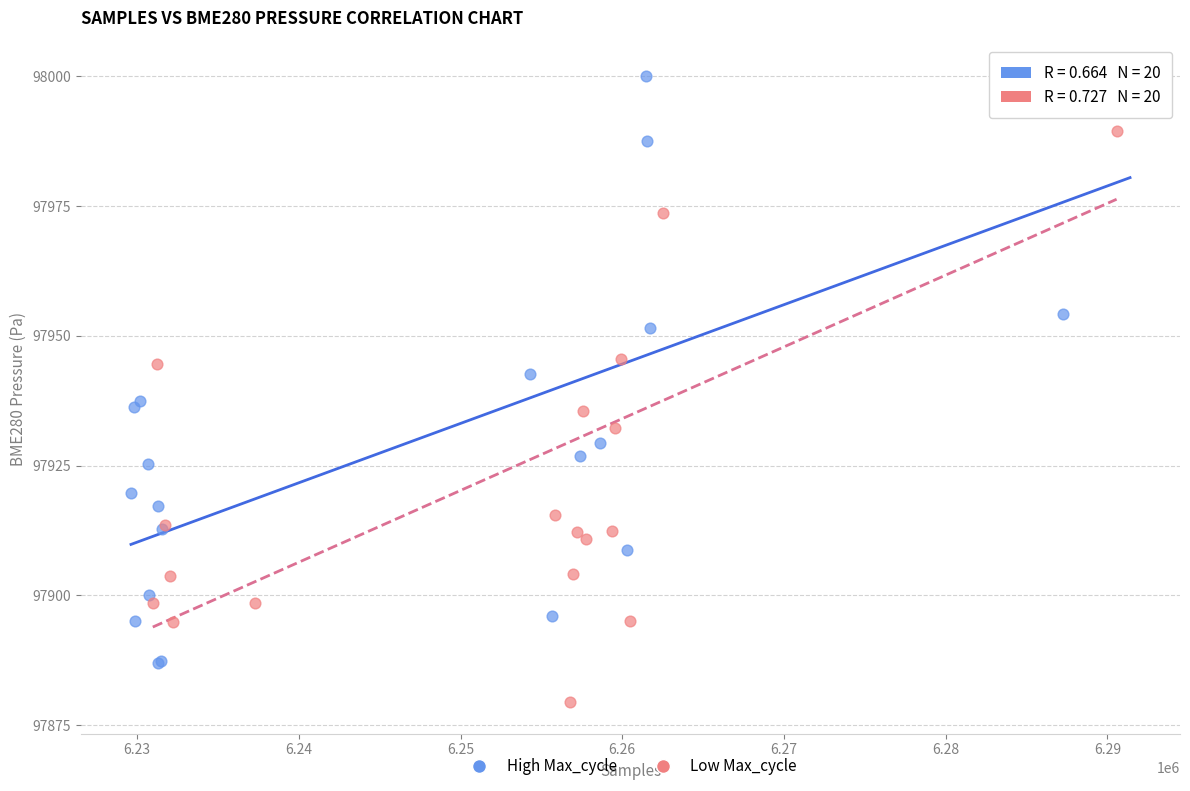

Which series has the largest Y range (max minus min)?

Low Max_cycle